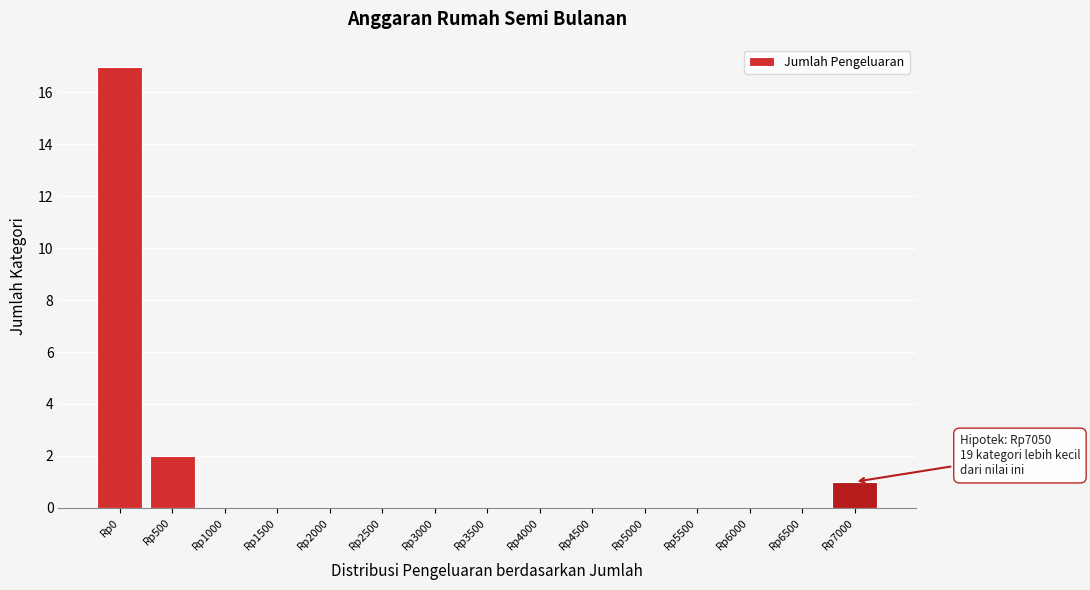

Reading left to right, what are all the values shown in this chart?

Rp0=17	Rp500=2	Rp1000=0	Rp1500=0	Rp2000=0	Rp2500=0	Rp3000=0	Rp3500=0	Rp4000=0	Rp4500=0	Rp5000=0	Rp5500=0	Rp6000=0	Rp6500=0	Rp7000=1